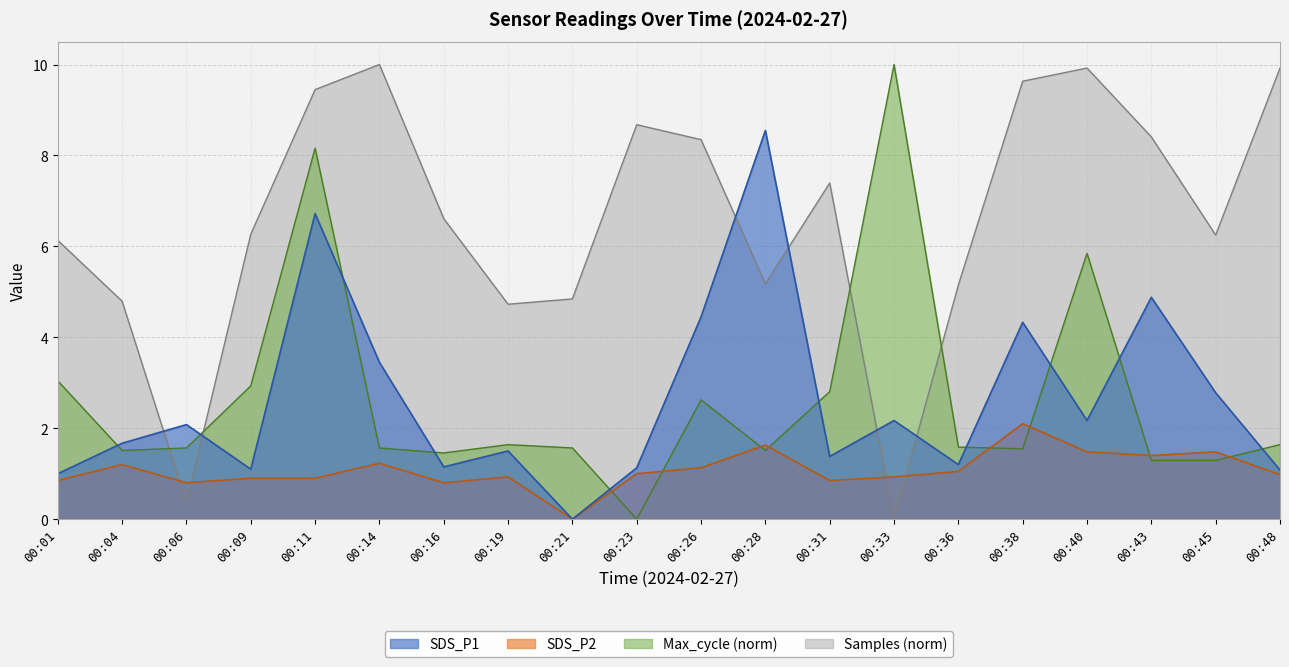

List the labels in order of SDS_P1 value, smallest first.

00:21, 00:01, 00:48, 00:09, 00:23, 00:16, 00:36, 00:31, 00:19, 00:04, 00:06, 00:33, 00:40, 00:45, 00:14, 00:38, 00:26, 00:43, 00:11, 00:28